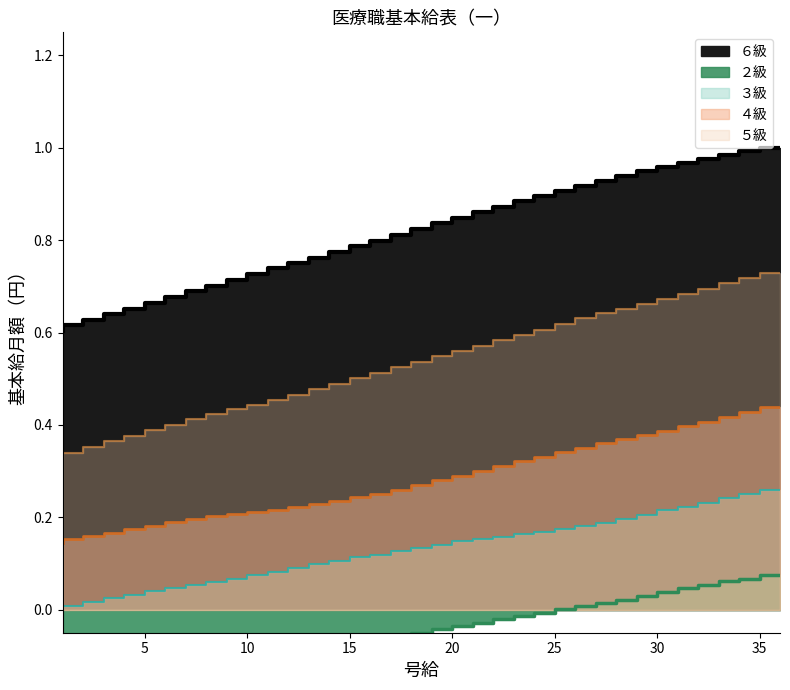

True or false: ６級 and ４級 cross at least once.

False